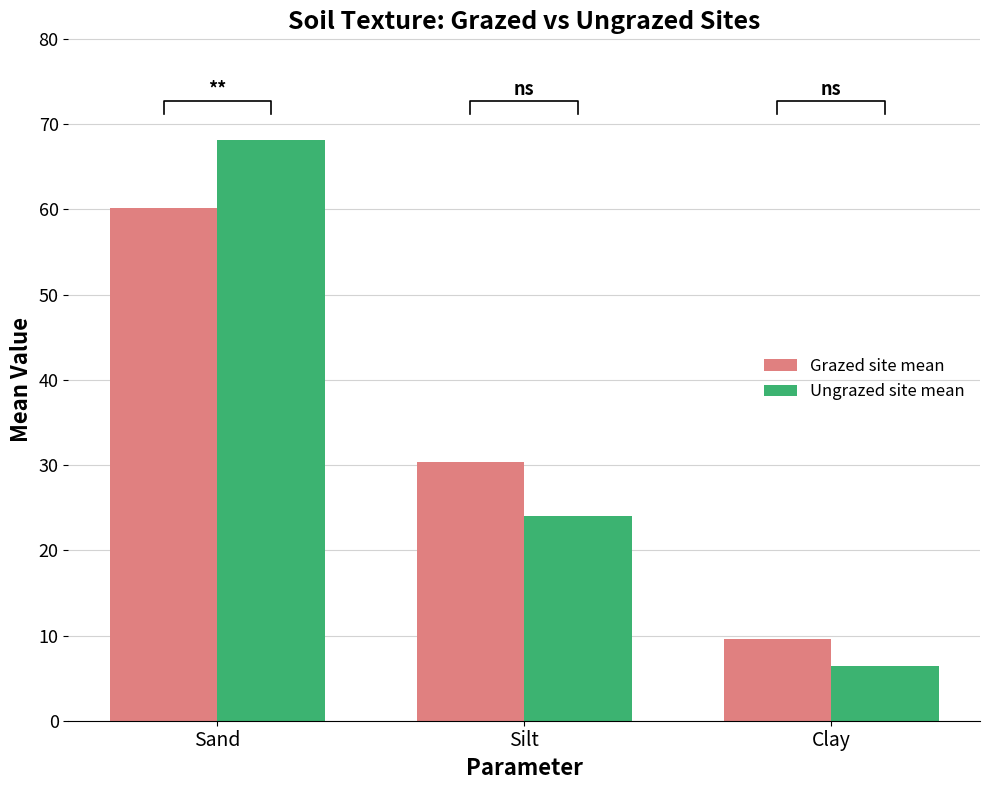

How many bars are there in each group?

2